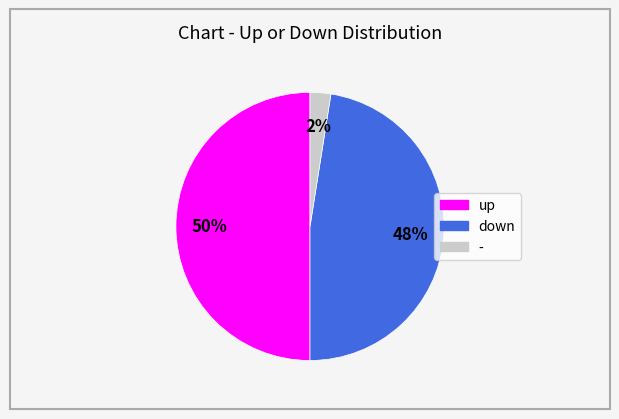

To the nearest percent, what is the combined percentage of down and -?

50%